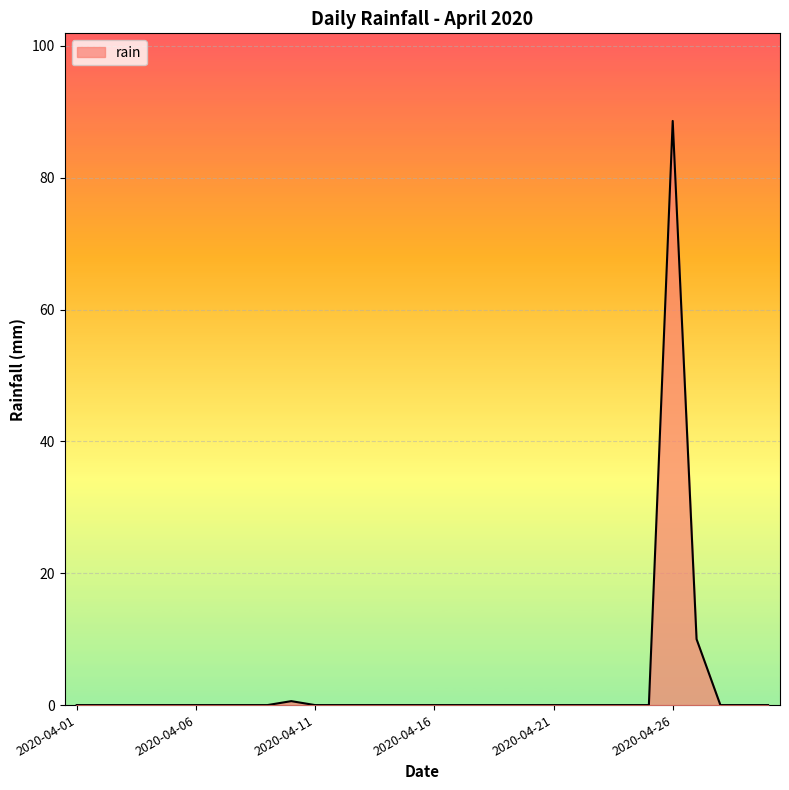

How many lines are shown in the chart?

1